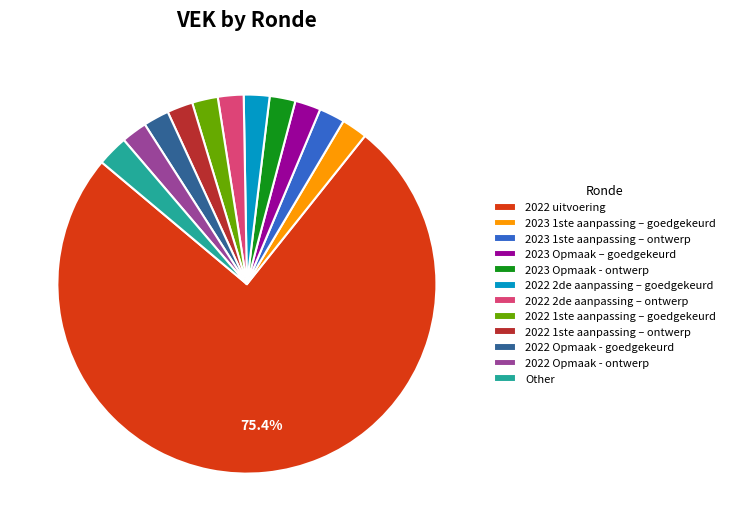

Count the number of slices in the pie.

12